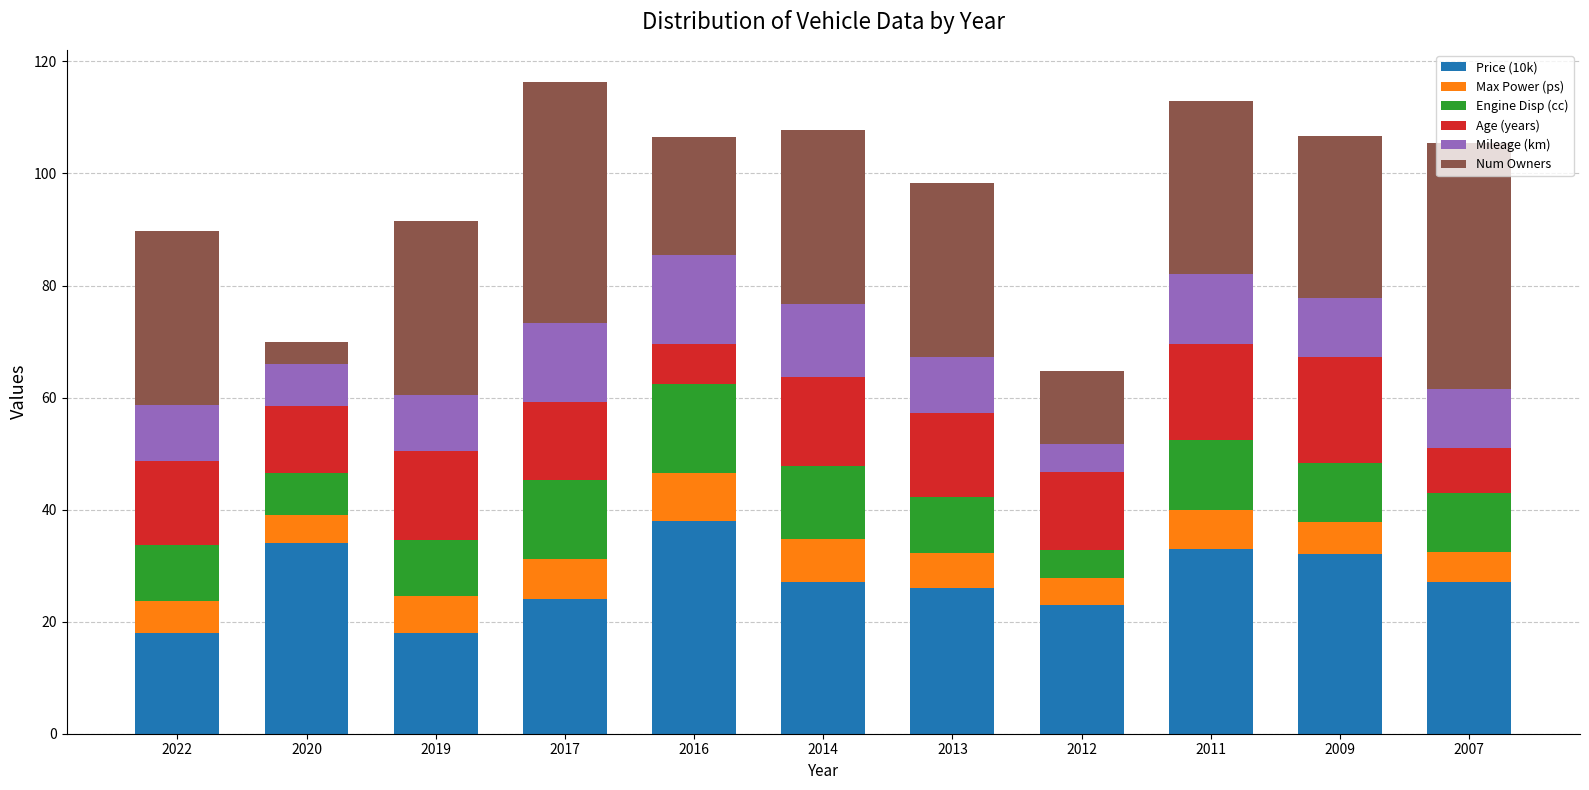

What is the total value across all series at 2011?

113.0